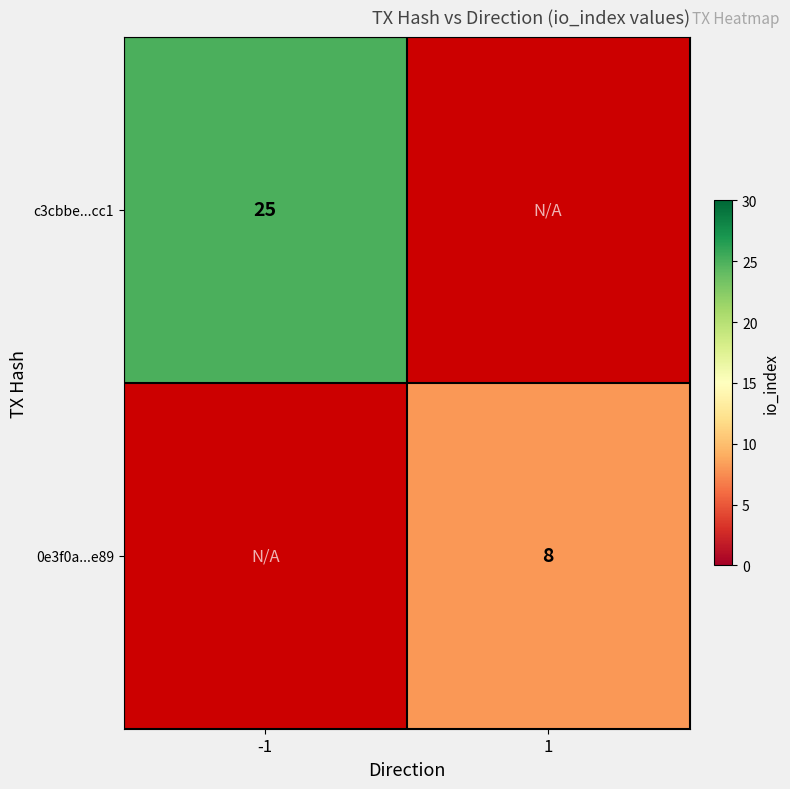

At how many categories does at least one series exceed 9?

1